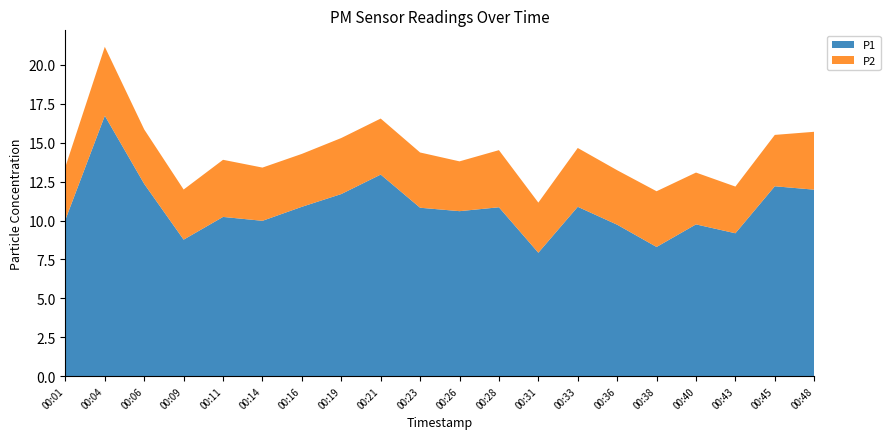

Reading left to right, what are all the values shown in this chart?

P1: 00:01=10.1	00:04=16.7	00:06=12.3	00:09=8.8	00:11=10.2	00:14=10.0	00:16=10.9	00:19=11.7	00:21=12.9	00:23=10.8	00:26=10.6	00:28=10.8	00:31=7.9	00:33=10.9	00:36=9.7	00:38=8.3	00:40=9.8	00:43=9.2	00:45=12.2	00:48=12.0
P2: 00:01=3.4	00:04=4.4	00:06=3.5	00:09=3.2	00:11=3.7	00:14=3.4	00:16=3.4	00:19=3.6	00:21=3.6	00:23=3.5	00:26=3.2	00:28=3.7	00:31=3.2	00:33=3.8	00:36=3.5	00:38=3.6	00:40=3.3	00:43=3.0	00:45=3.3	00:48=3.7